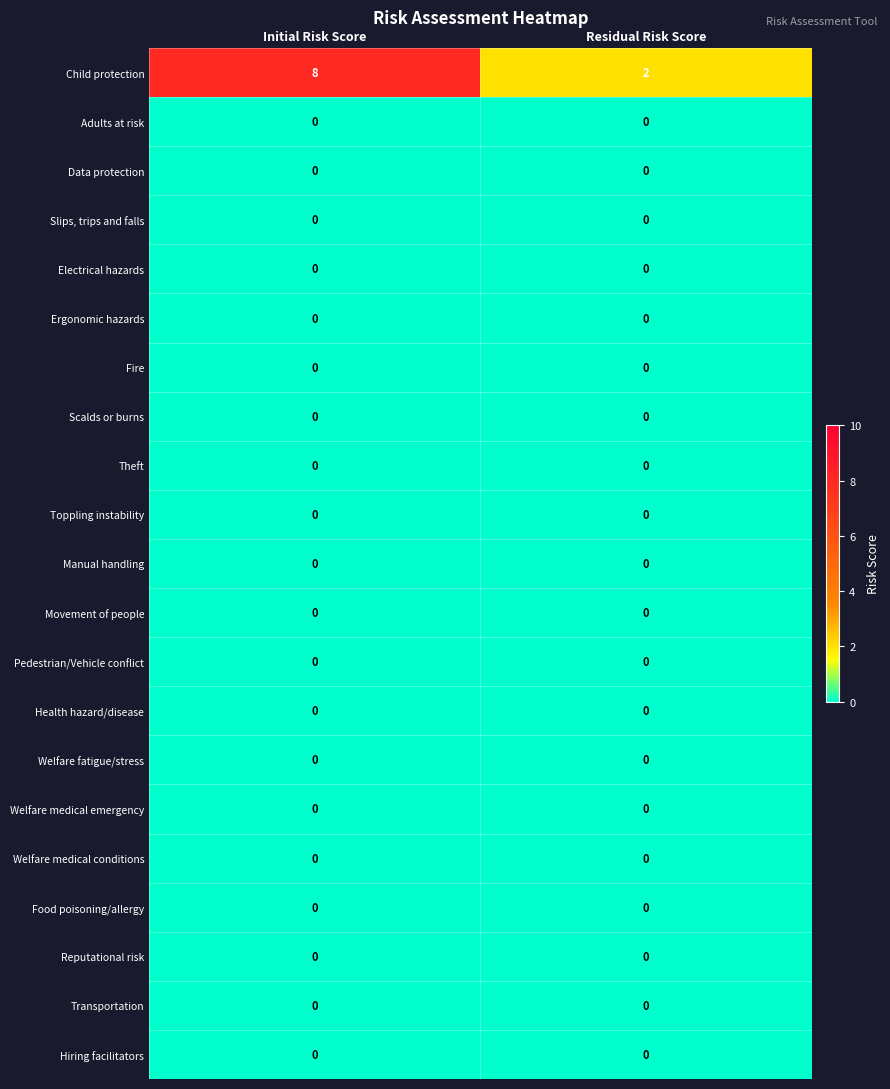

Is it true that Welfare medical emergency equals 0 at Residual Risk Score?

True